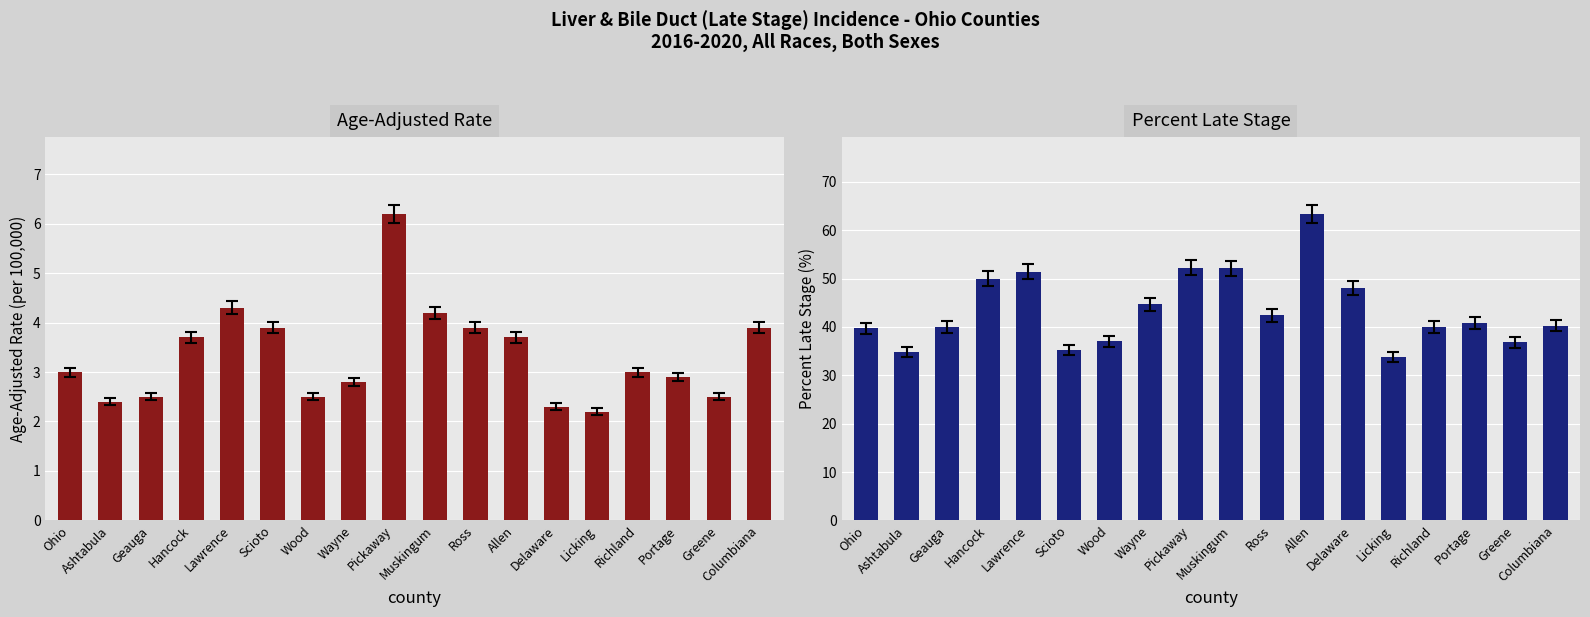

List the series in order of their overall mean, lowest first.

Age-Adjusted Rate, Percent Late Stage